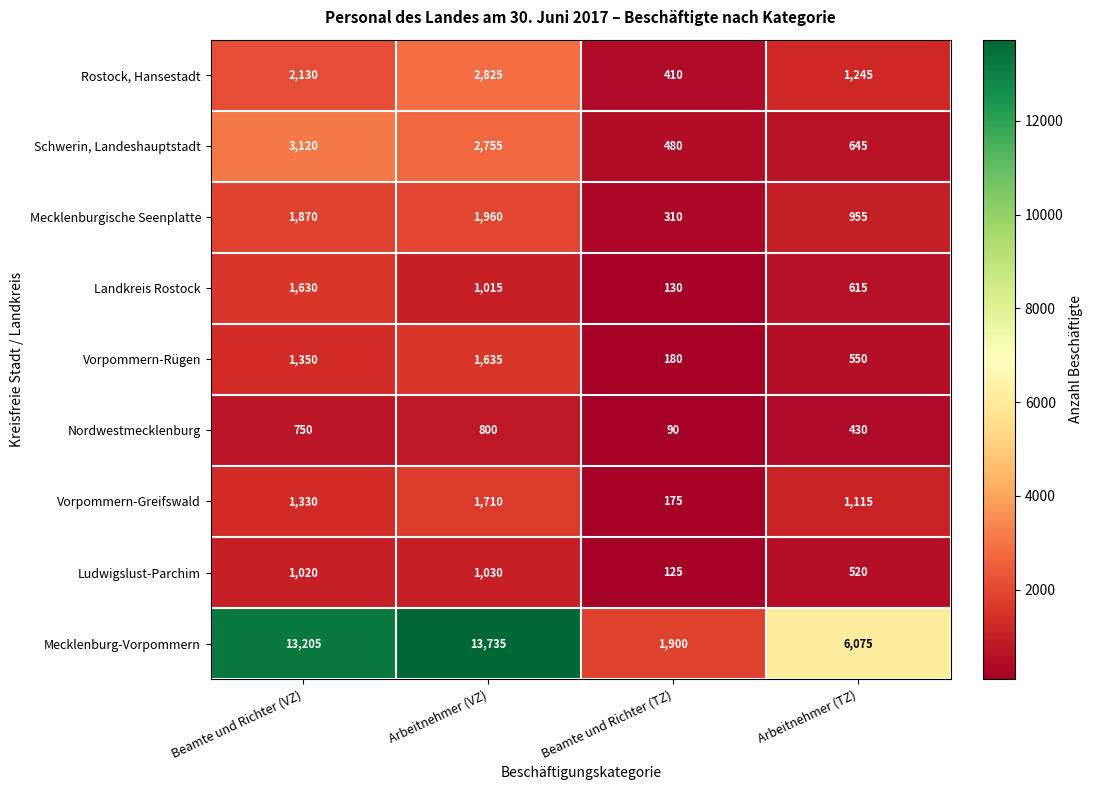

Between Arbeitnehmer (VZ) and Arbeitnehmer (TZ), which series saw the biggest shift?

Mecklenburg-Vorpommern